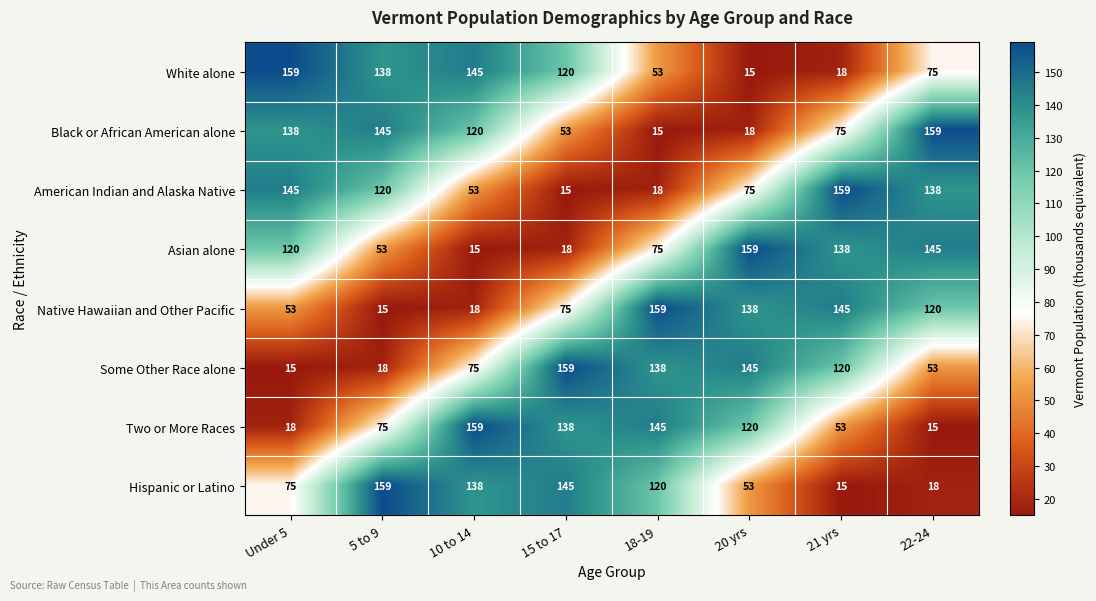

What is the maximum value shown in the chart?

159